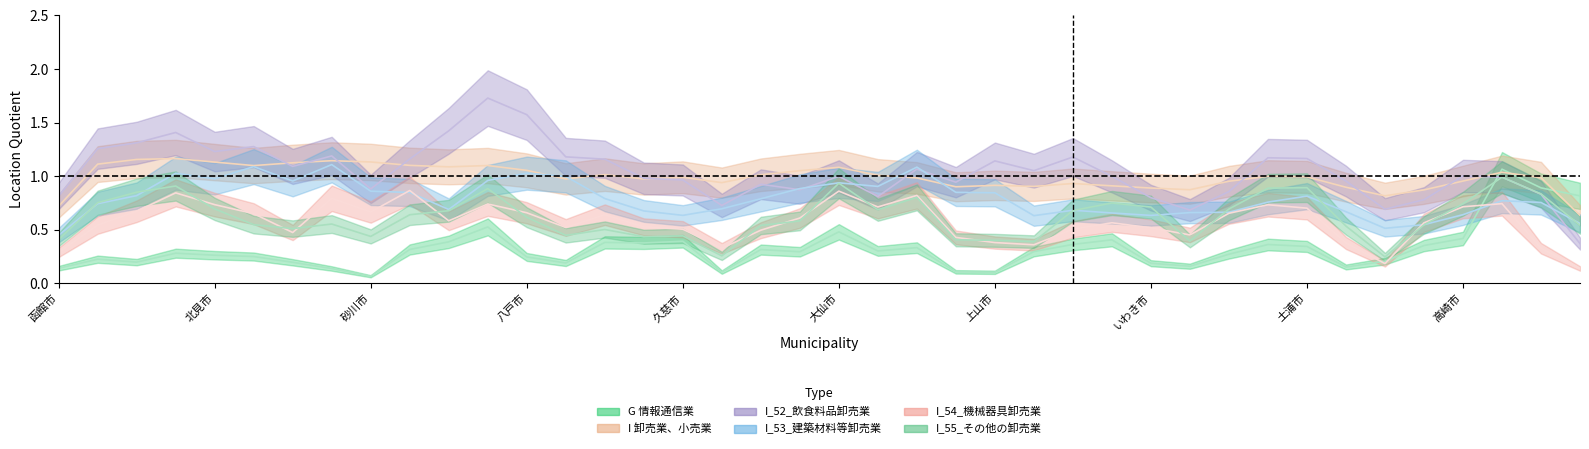

At how many categories does at least one series exceed 2?

1